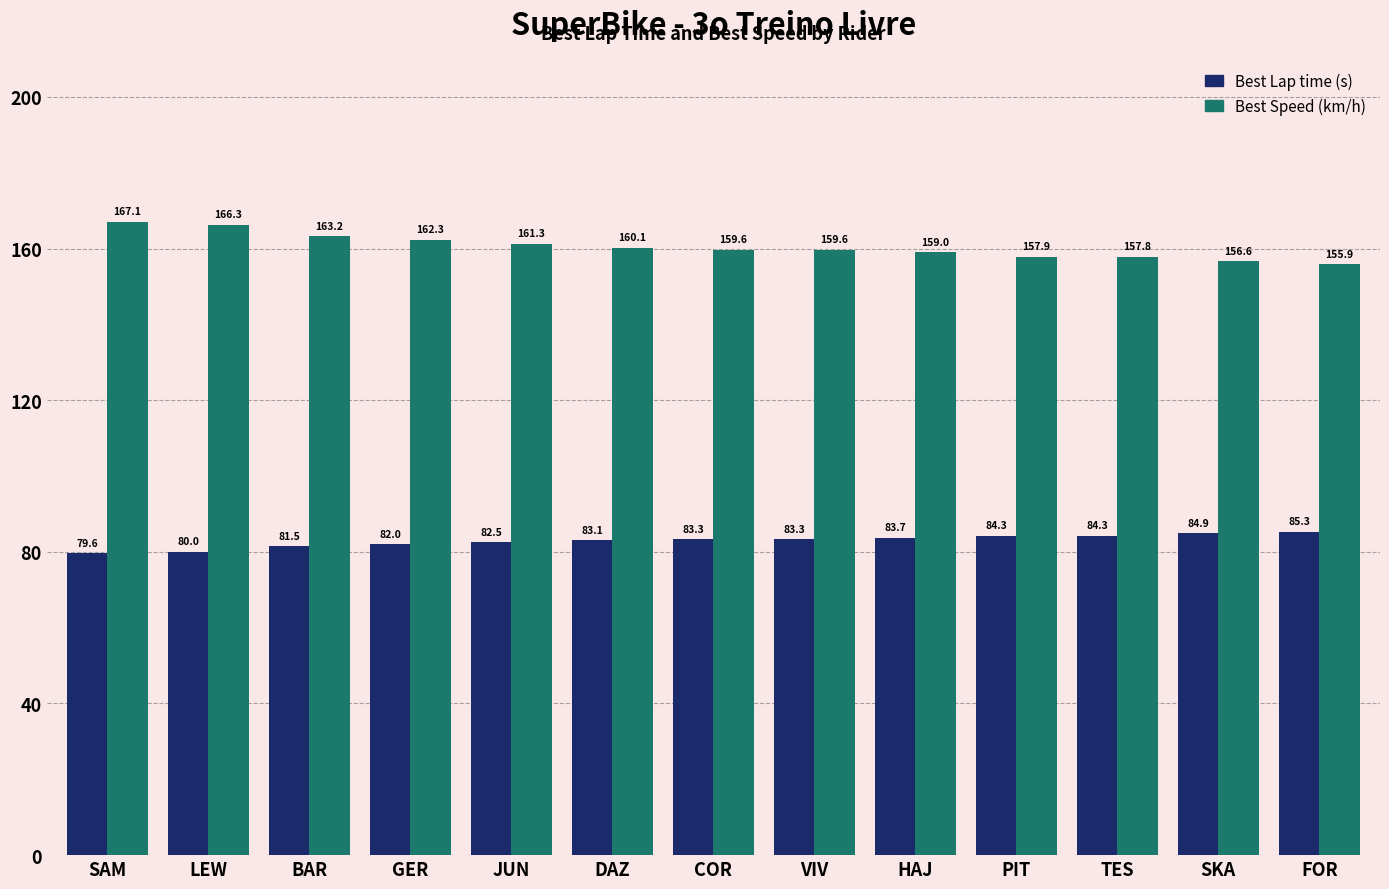

What is the difference between the highest and lowest values at SAM?

87.5